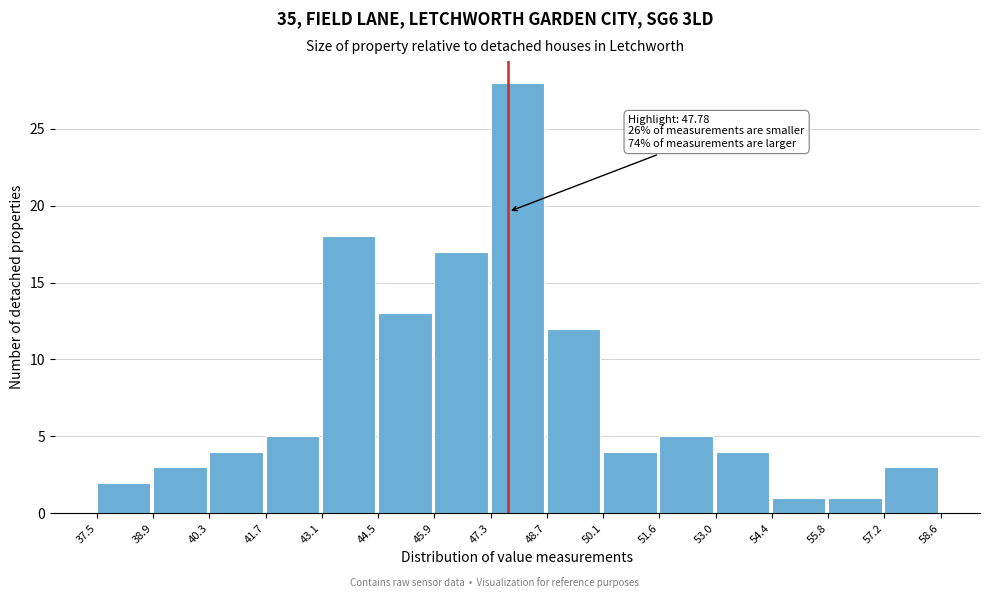

Which range on the x-axis has the tallest bar?

47.3 to 48.7